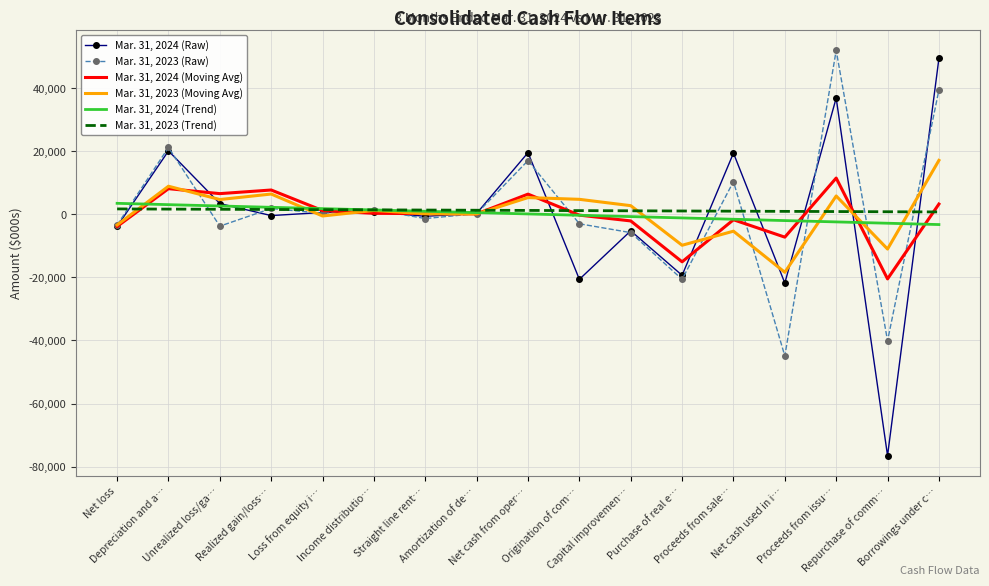

What is the greatest value displayed?

52072.0